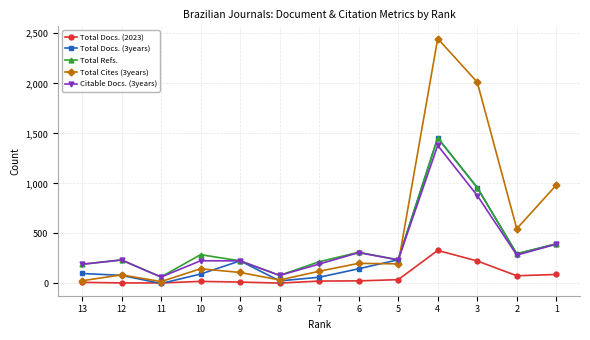

True or false: Total Cites (3years) and Total Docs. (2023) intersect in this chart.

False